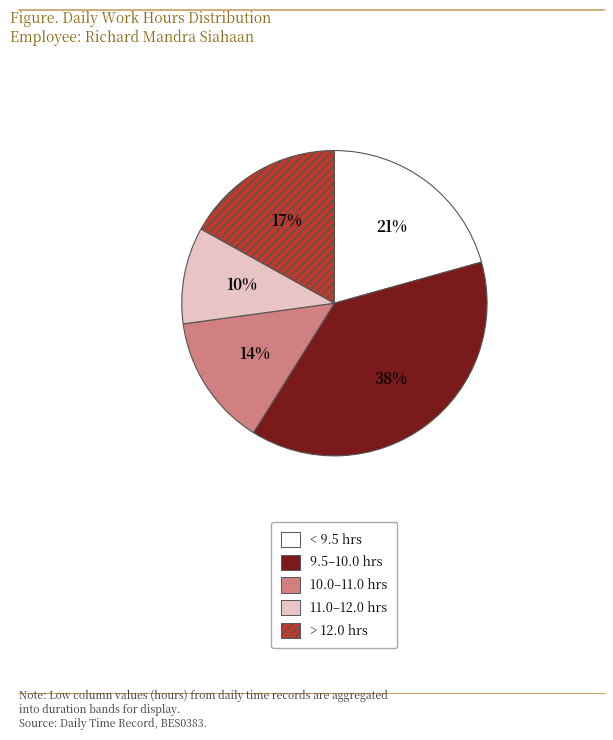

Is it true that 11.0–12.0 hrs is 10% of the pie?

True